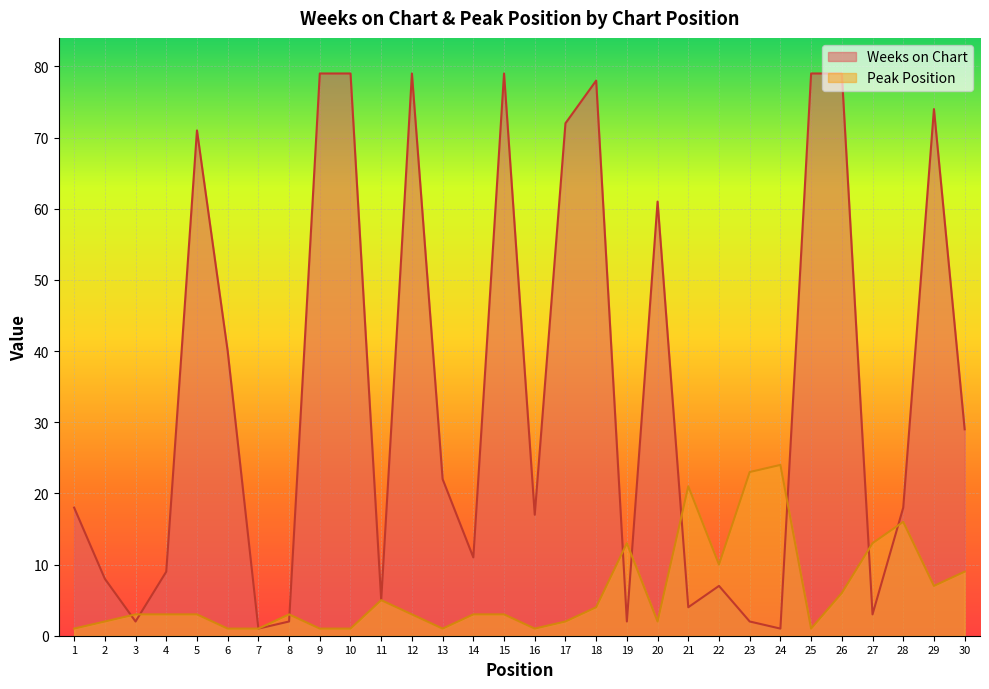

What is the approximate value of Weeks on Chart at 16, to the nearest 10?

20